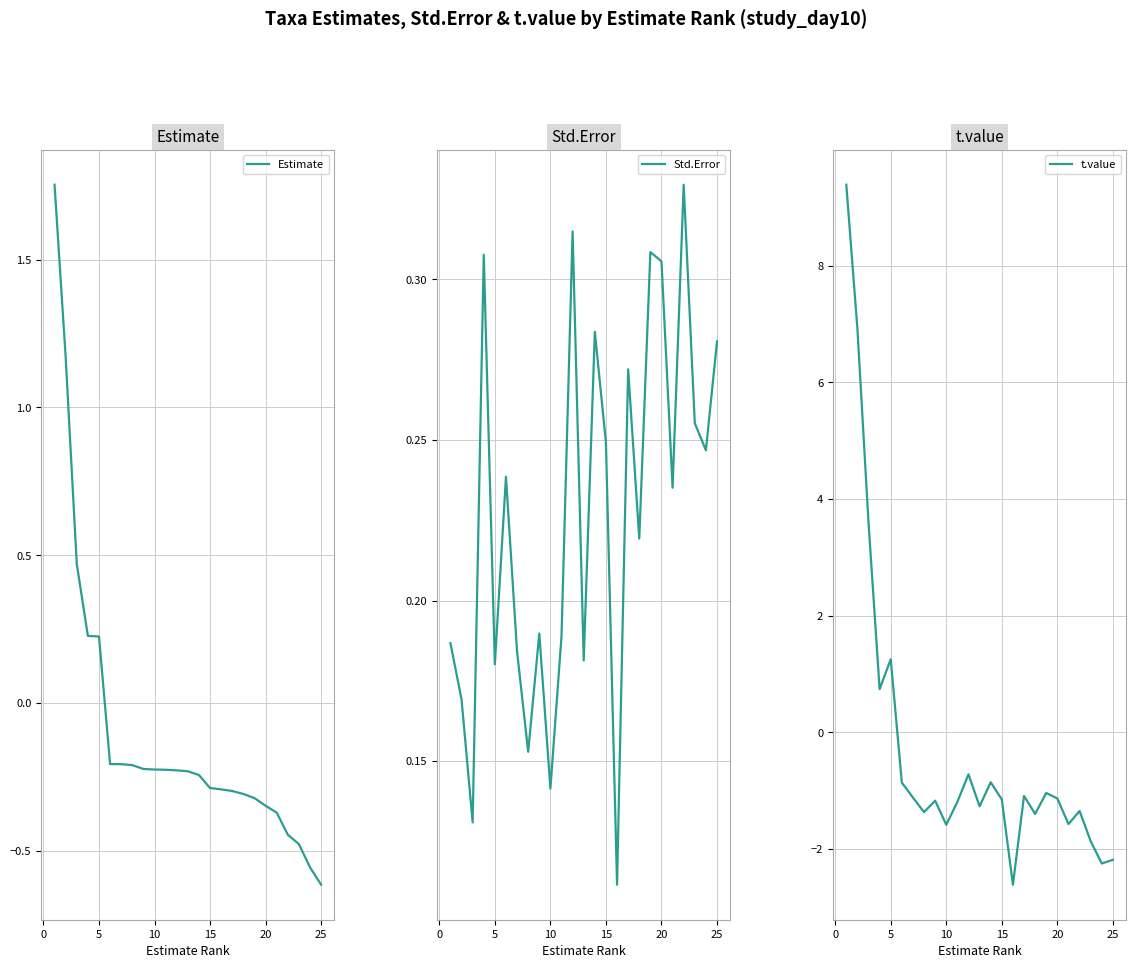

True or false: t.value has a value of -0.7 at 10.

False